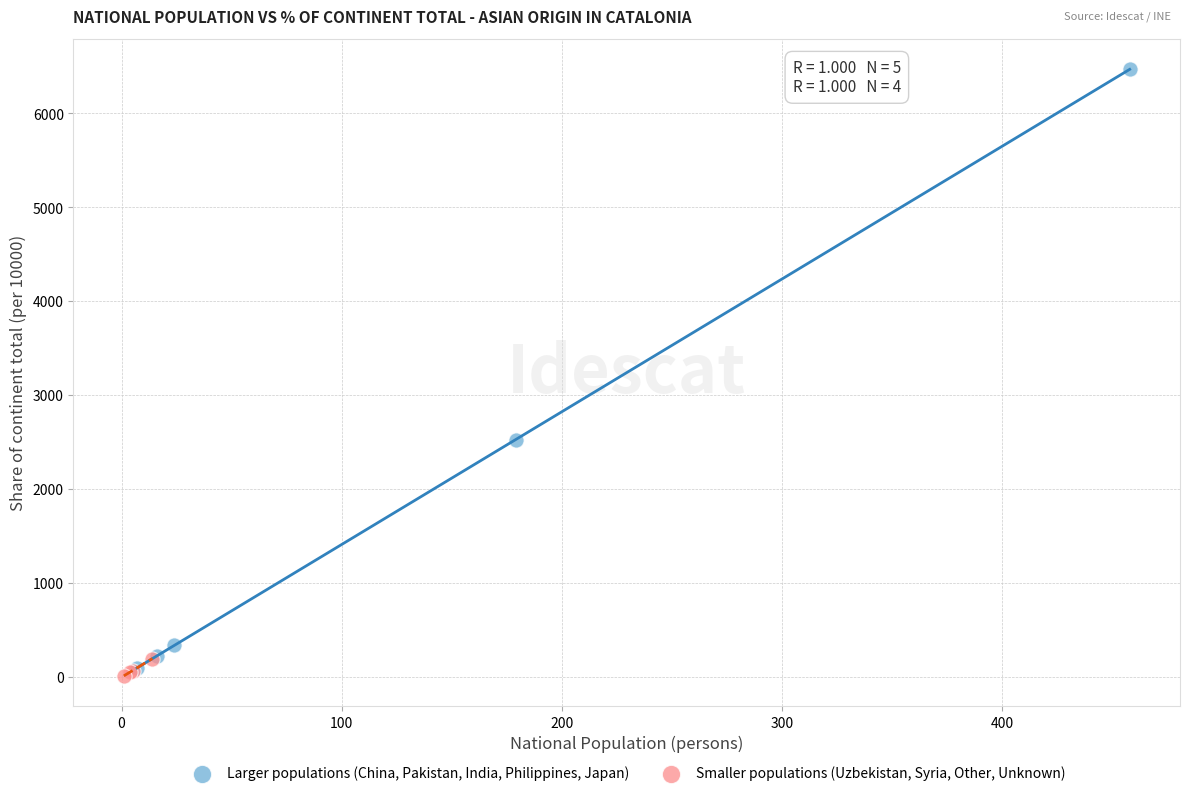

What are all the series names shown in the legend?

Larger populations (China, Pakistan, India, Philippines, Japan), Smaller populations (Uzbekistan, Syria, Other, Unknown)